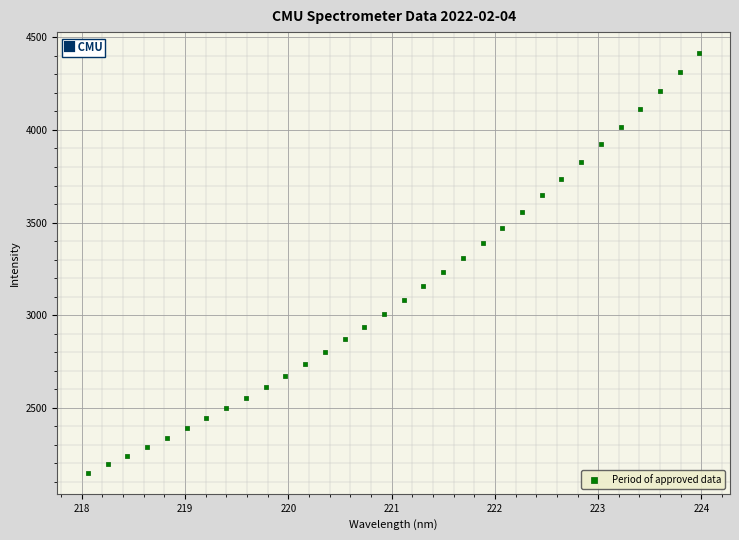

What is the range of Y values (max minus min)?

2266.1